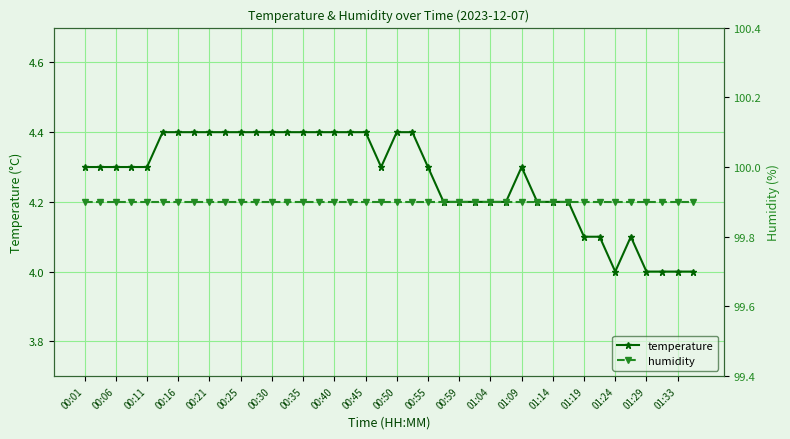

Which series has the largest total across all categories?

humidity